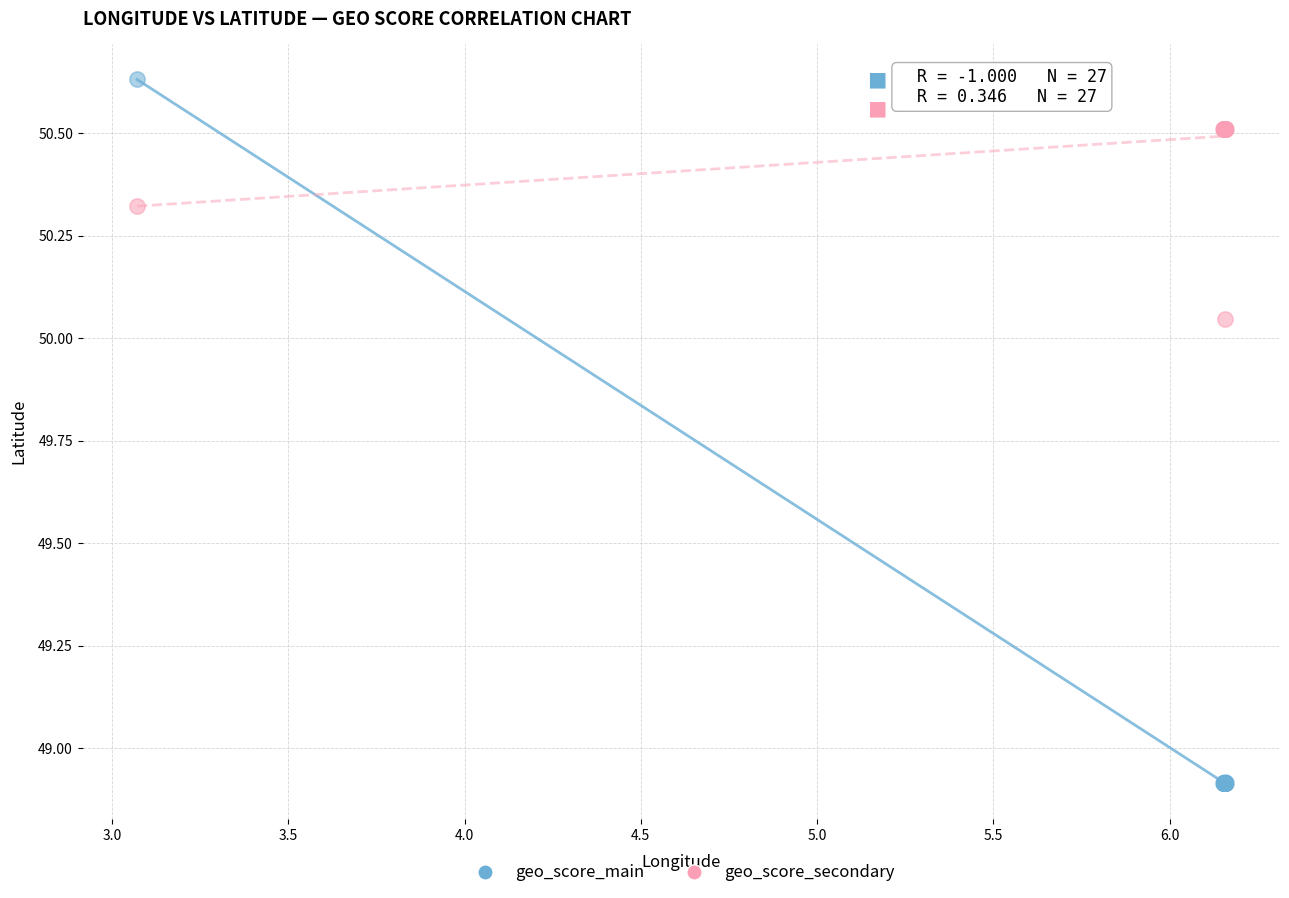

Which series contains the lowest Y value?

geo_score_main